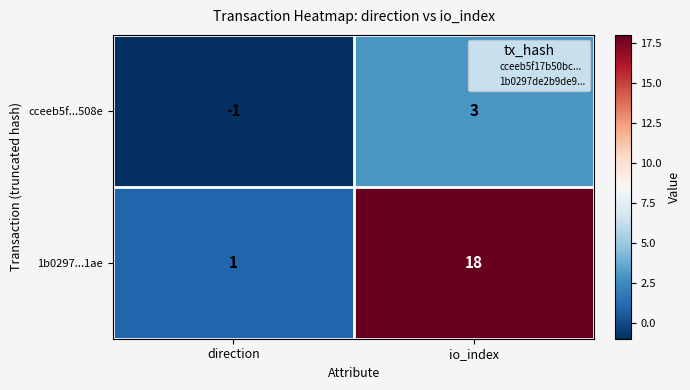

Which label corresponds to the smallest value in the chart?

direction